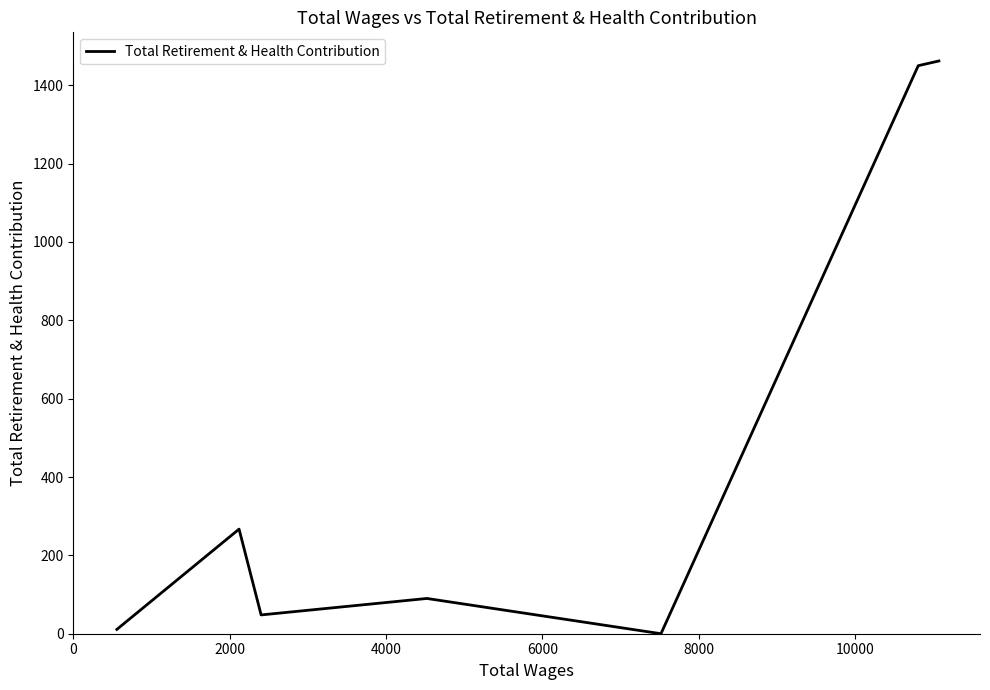

What is the maximum value shown in the chart?

1462